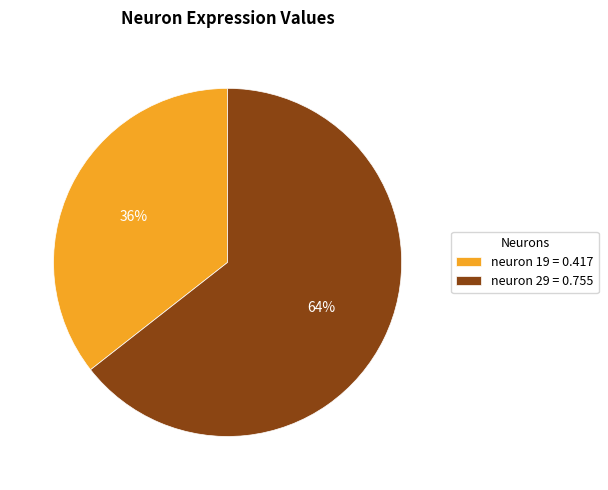

True or false: neuron 19 accounts for 36% of the total.

True